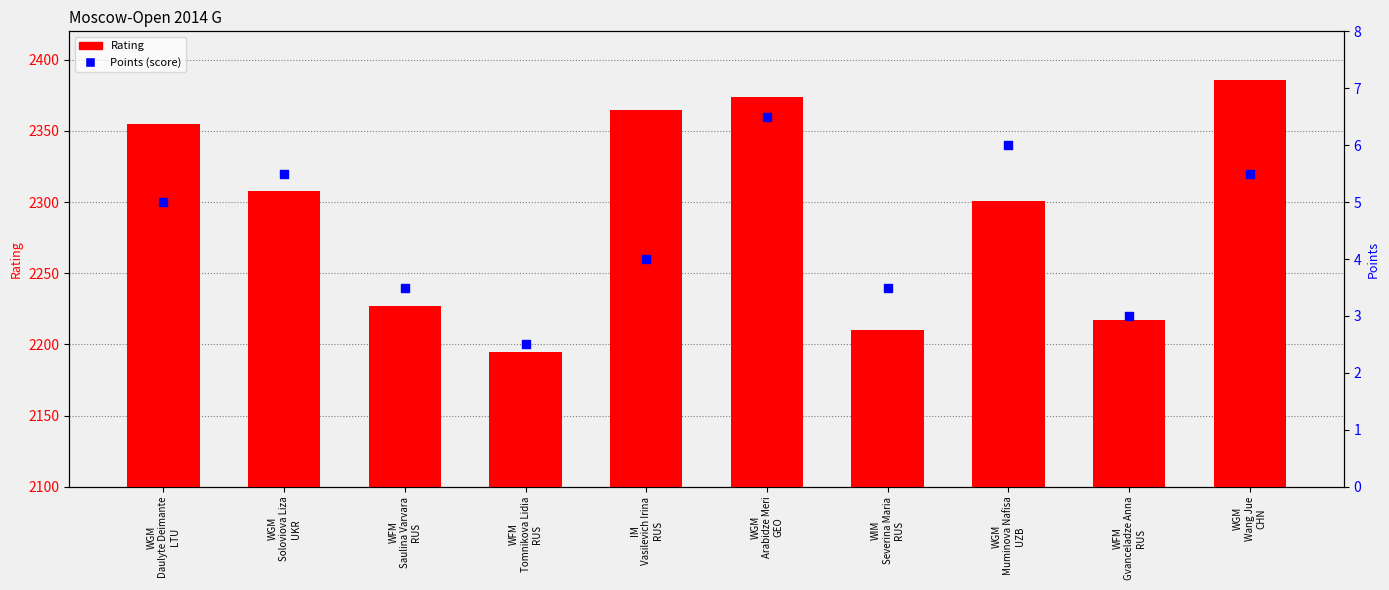

Which series has the largest total across all categories?

Rating